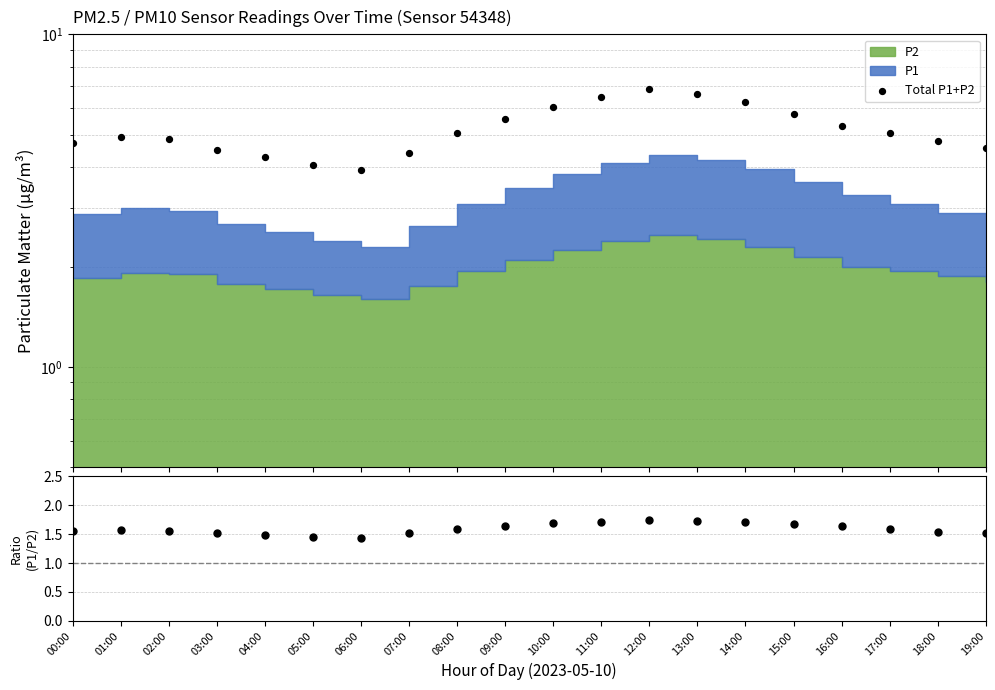

Which series contains the highest Y value?

Total P1+P2